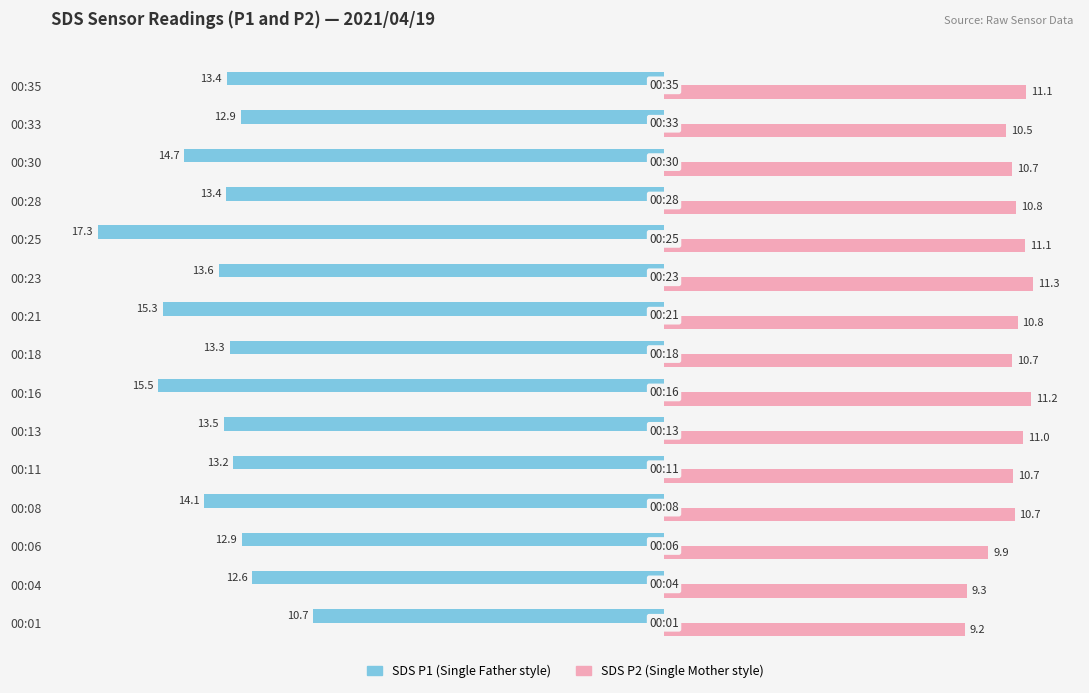

What is the difference between the highest and lowest values at 00:33?

23.4